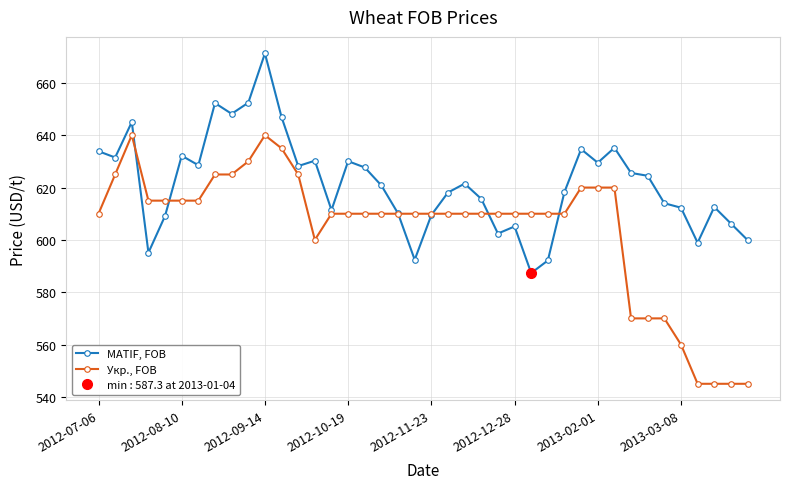

Reading right to left, what are all the values shown in this chart?

MATIF, FOB: 599.9	606.3	612.6	598.9	612.3	614.0	624.5	625.6	635.2	629.5	634.7	618.3	592.1	587.3	605.1	602.4	615.7	621.5	618.1	609.5	592.4	610.1	620.8	627.7	630.1	611.4	630.3	628.2	646.9	671.3	652.4	648.2	652.3	628.5	632.2	609.2	595.1	645.0	631.5	633.9
Укр., FOB: 545.0	545.0	545.0	545.0	560.0	570.0	570.0	570.0	620.0	620.0	620.0	610.0	610.0	610.0	610.0	610.0	610.0	610.0	610.0	610.0	610.0	610.0	610.0	610.0	610.0	610.0	600.0	625.0	635.0	640.0	630.0	625.0	625.0	615.0	615.0	615.0	615.0	640.0	625.0	610.0